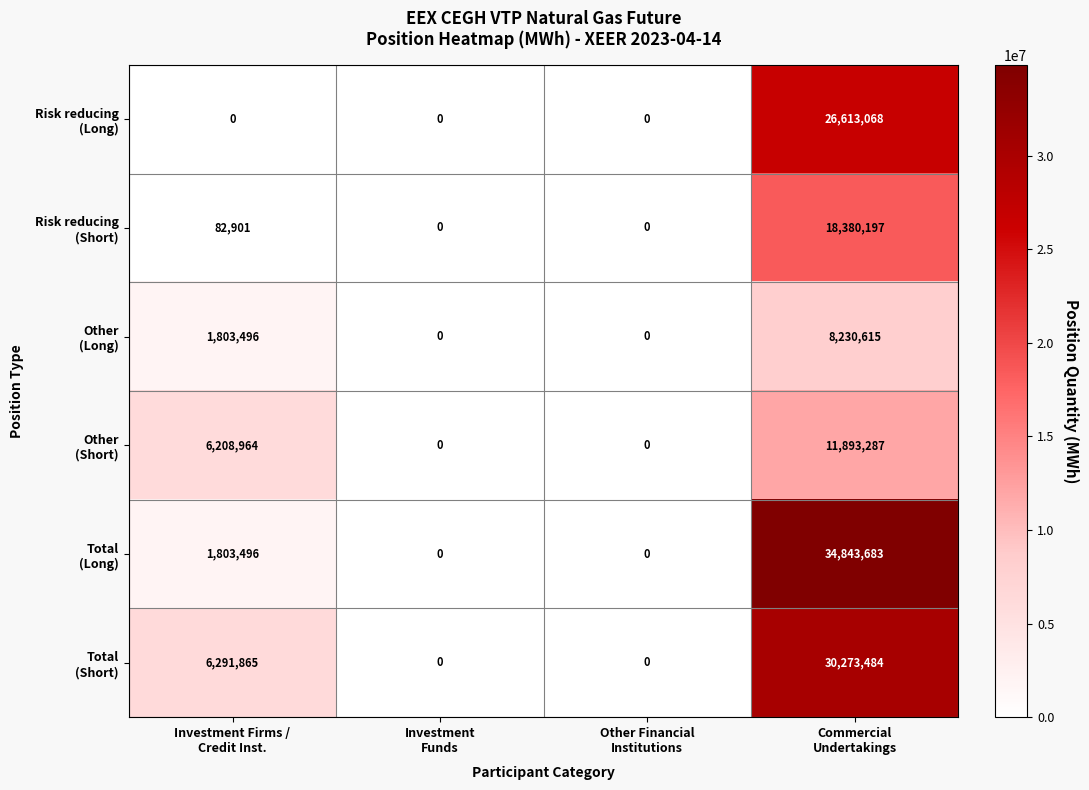

At how many categories does at least one series exceed 447758?

2